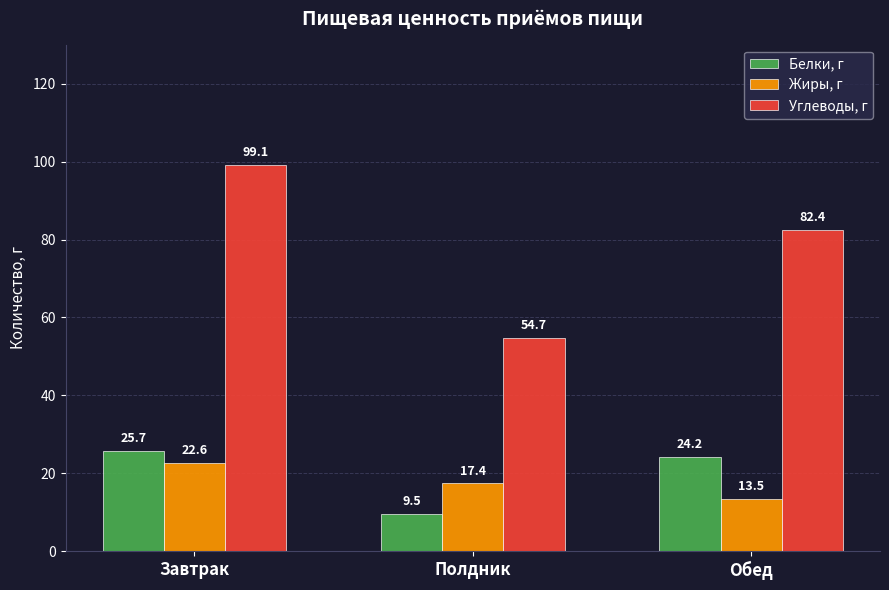

Rank the series at Завтрак from highest to lowest value.

Углеводы, г, Белки, г, Жиры, г